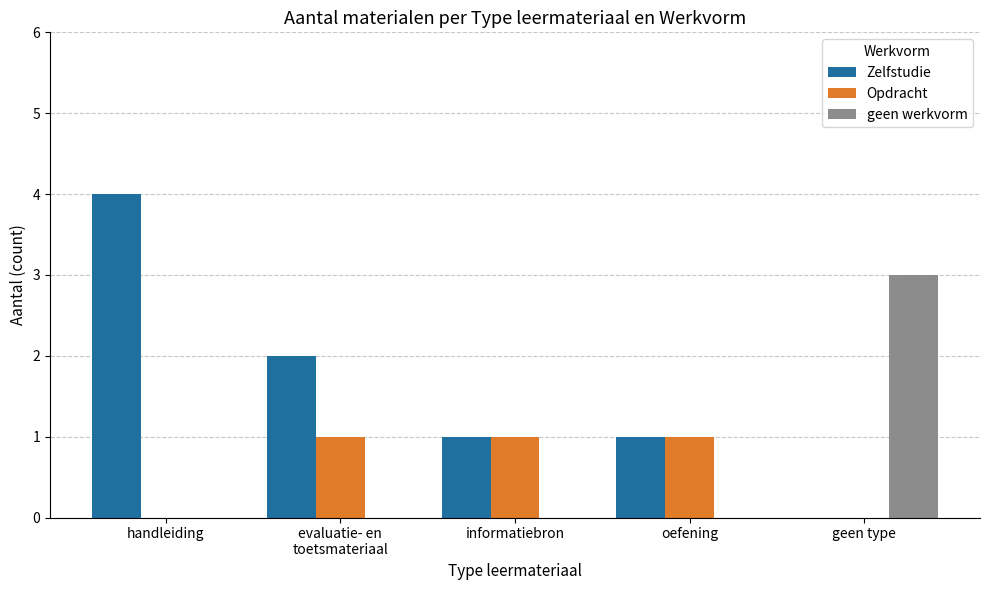

What are all the series names shown in the legend?

Zelfstudie, Opdracht, geen werkvorm